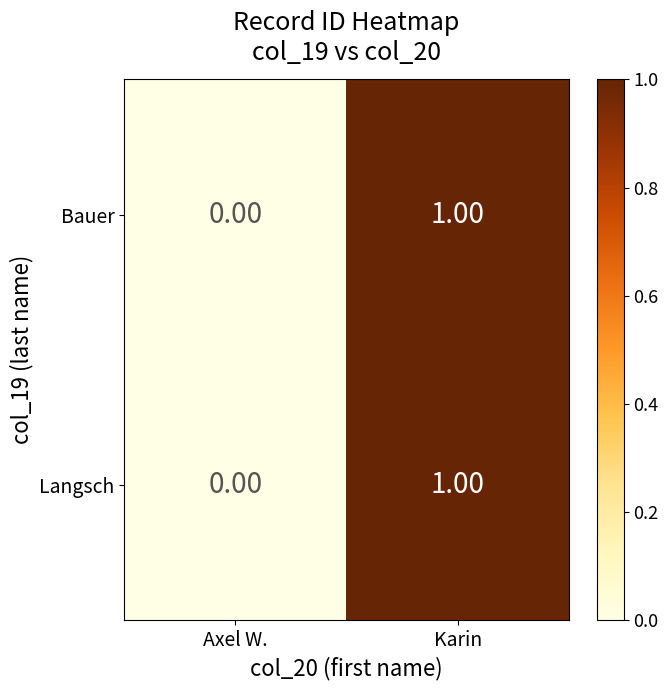

Is the value of Langsch at Karin greater than the value of Bauer at Axel W.?

Yes